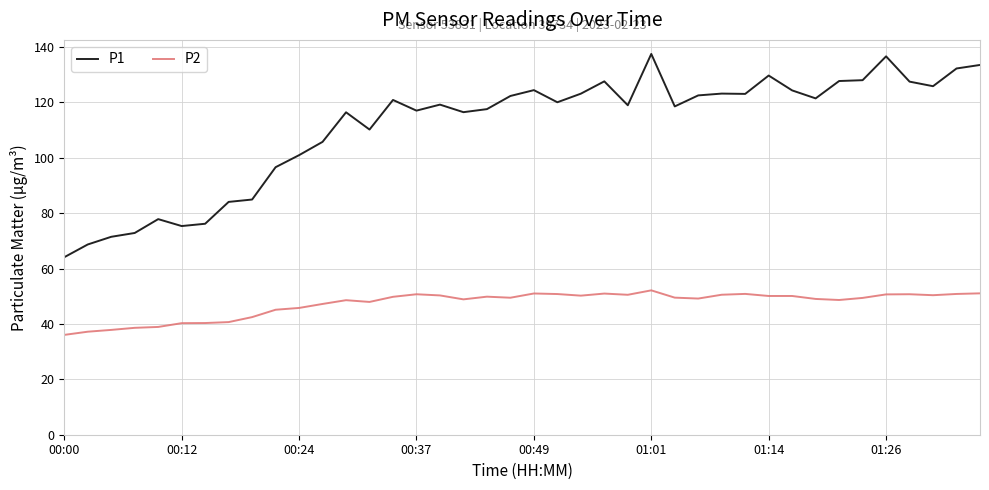

True or false: P1 and P2 cross at least once.

False